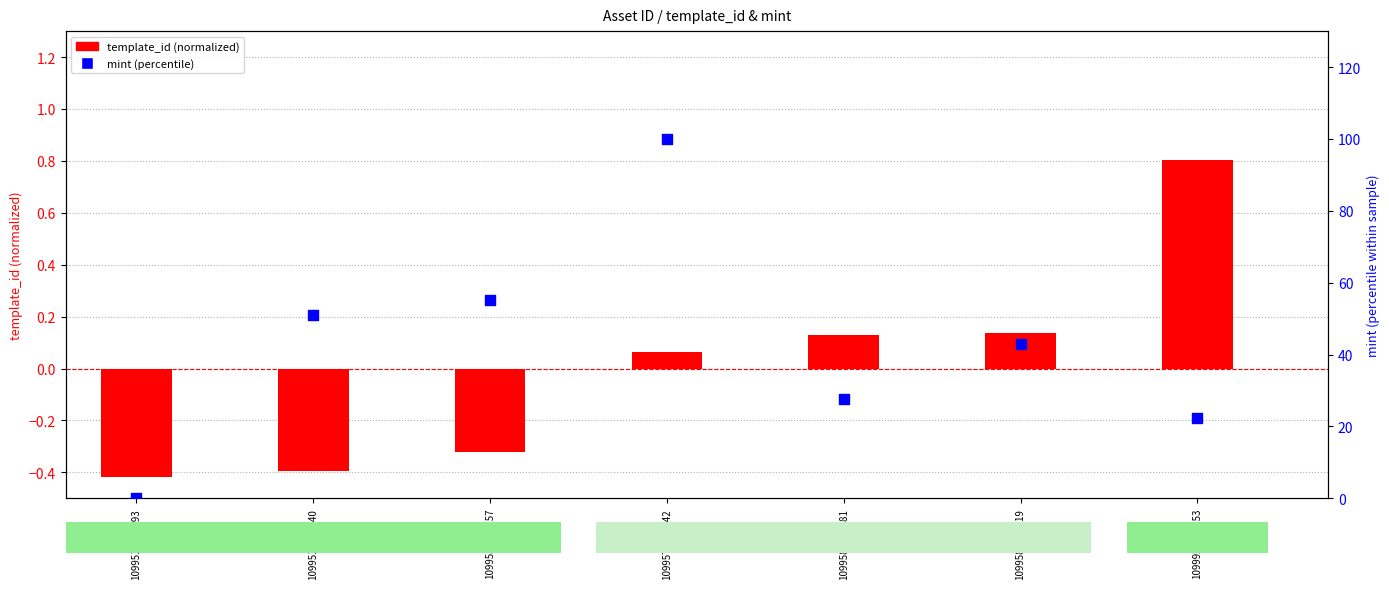

Which series has the largest Y range (max minus min)?

mint (percentile)